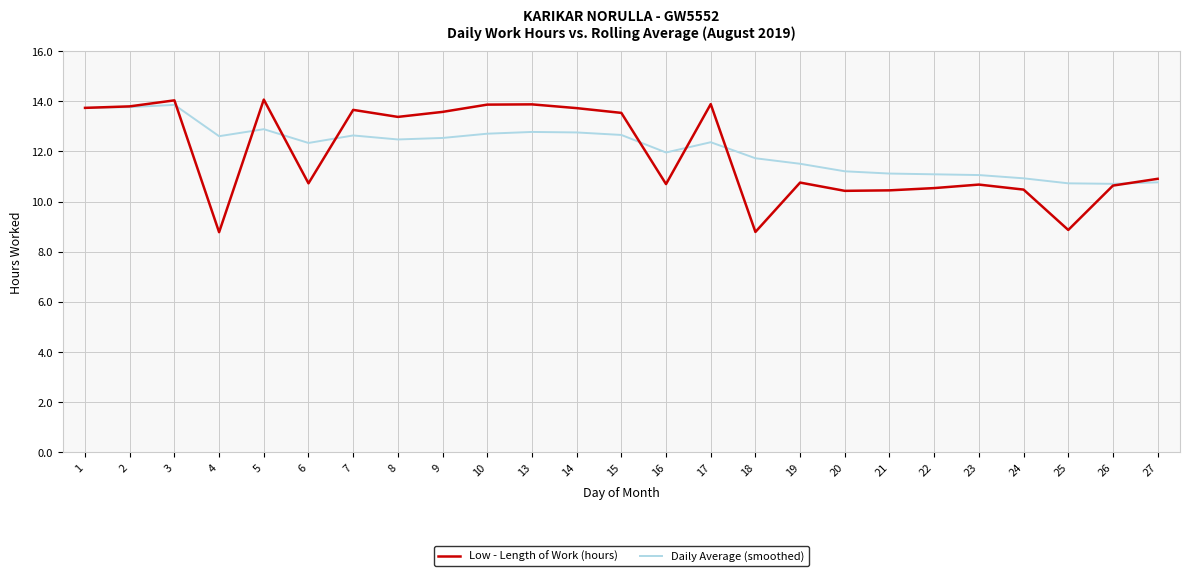

What is the total value across all series at 14?

26.5